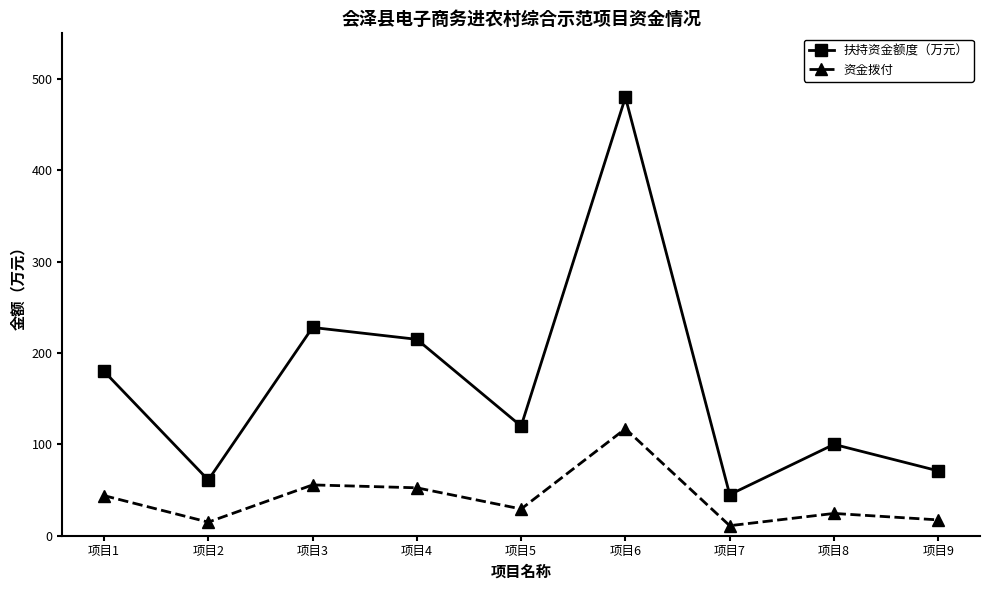

Reading left to right, extract all data points from this chart.

扶持资金额度（万元）: 项目1=180.0	项目2=61.0	项目3=228.0	项目4=215.0	项目5=120.0	项目6=480.0	项目7=45.0	项目8=100.0	项目9=71.0
资金拨付: 项目1=43.9	项目2=14.9	项目3=55.6	项目4=52.5	项目5=29.3	项目6=117.1	项目7=11.0	项目8=24.4	项目9=17.3